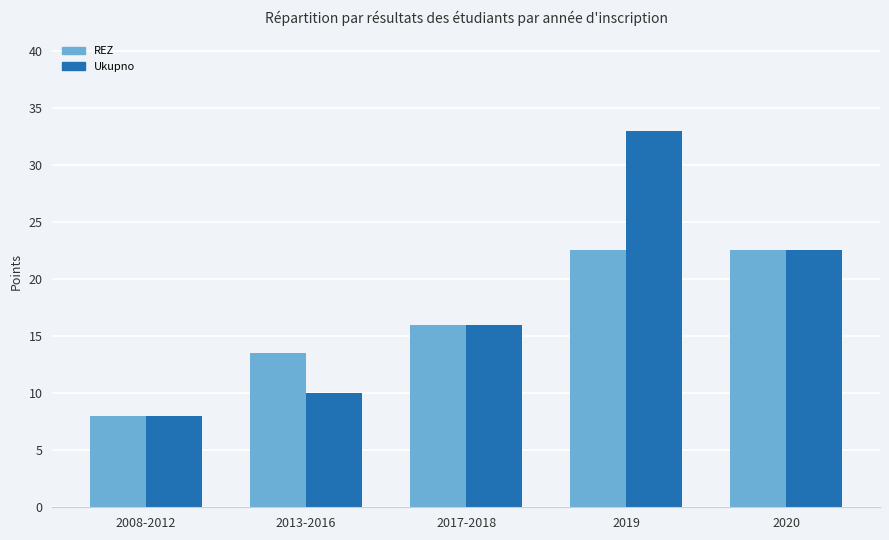

What is the greatest value displayed?

33.0